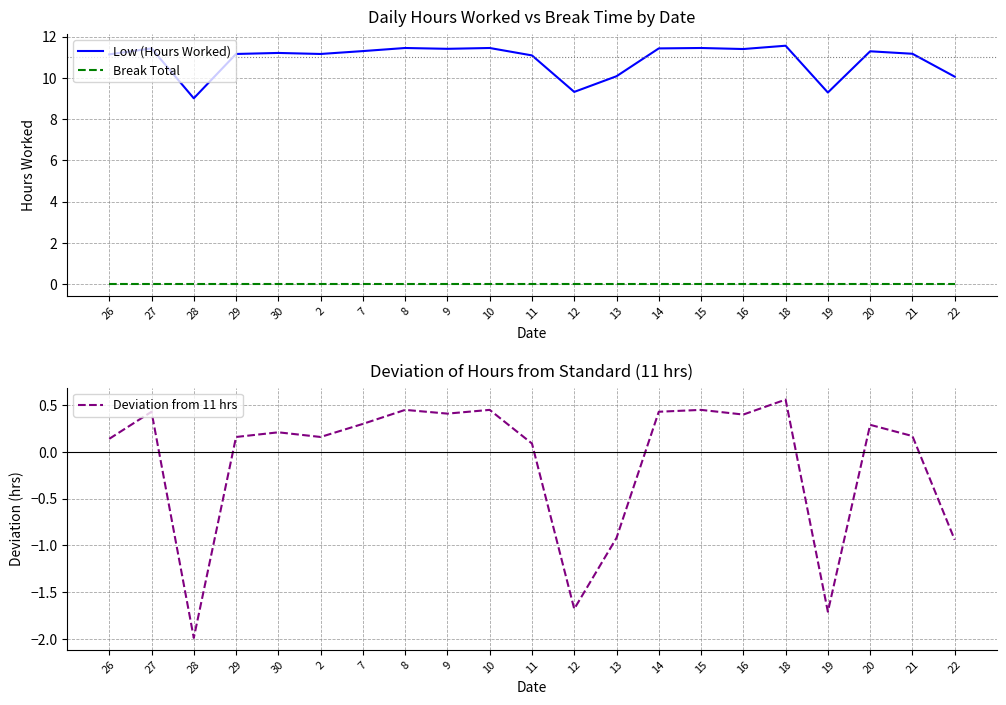

Reading left to right, what are all the values shown in this chart?

Low (Hours Worked): 11.1	11.4	9.0	11.2	11.2	11.2	11.3	11.4	11.4	11.4	11.1	9.3	10.1	11.4	11.4	11.4	11.6	9.3	11.3	11.2	10.1
Break Total: 0.0	0.0	0.0	0.0	0.0	0.0	0.0	0.0	0.0	0.0	0.0	0.0	0.0	0.0	0.0	0.0	0.0	0.0	0.0	0.0	0.0
Deviation from 11 hrs: 0.1	0.4	-2.0	0.2	0.2	0.2	0.3	0.4	0.4	0.4	0.1	-1.7	-0.9	0.4	0.4	0.4	0.6	-1.7	0.3	0.2	-0.9